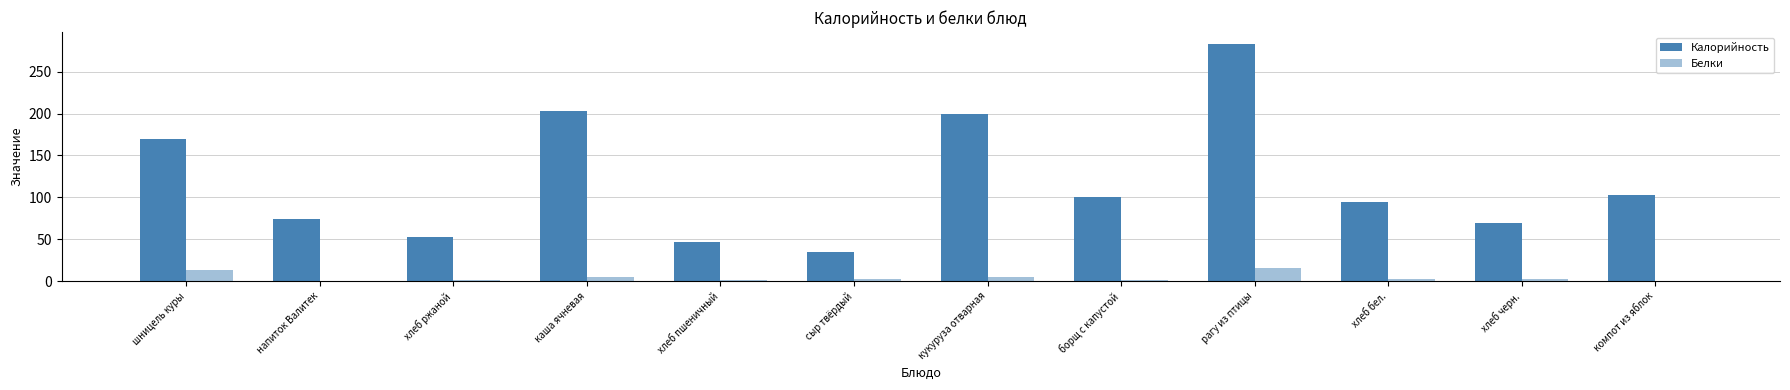

How many series are shown in this chart?

2